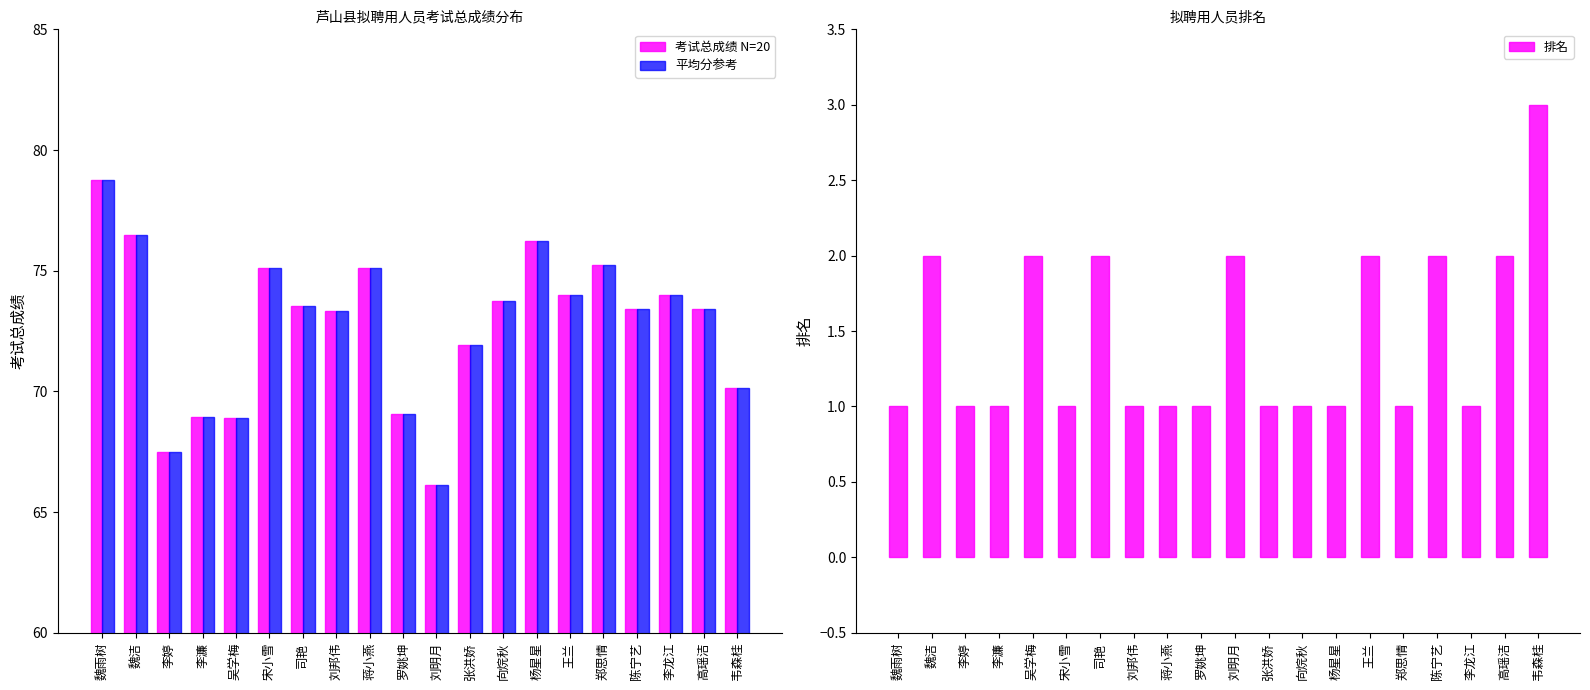

Which series has the largest range (max minus min)?

考试总成绩 N=20